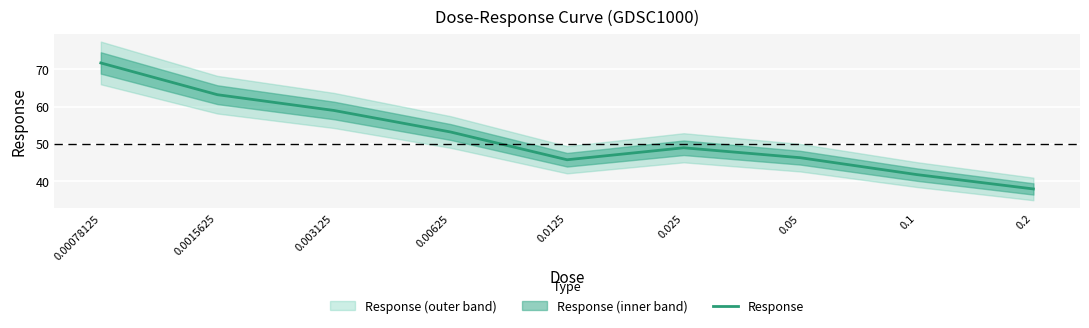

What is the greatest value displayed?

71.7